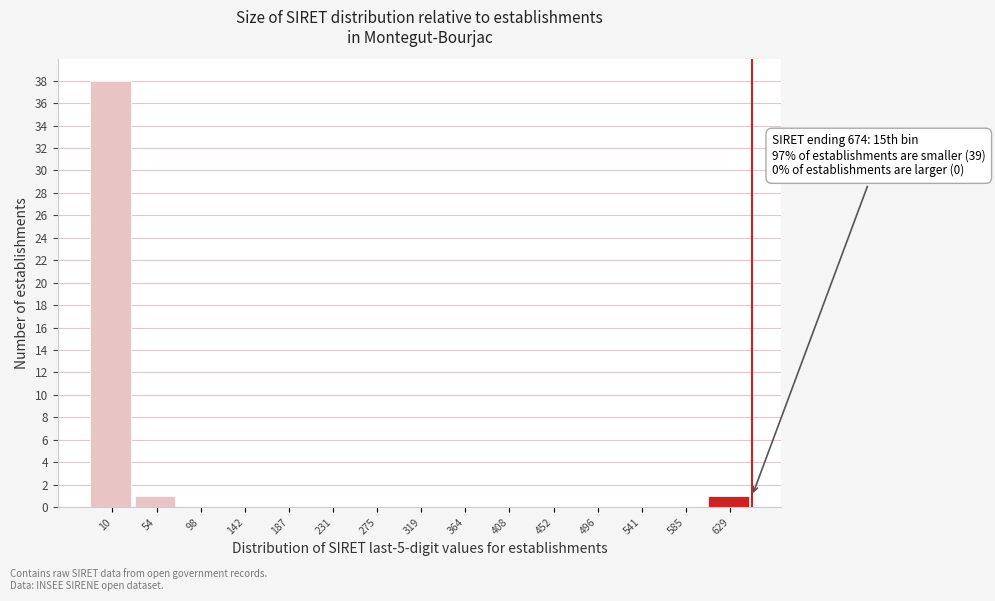

Reading right to left, what are all the values shown in this chart?

629=1	585=0	541=0	496=0	452=0	408=0	364=0	319=0	275=0	231=0	187=0	142=0	98=0	54=1	10=38